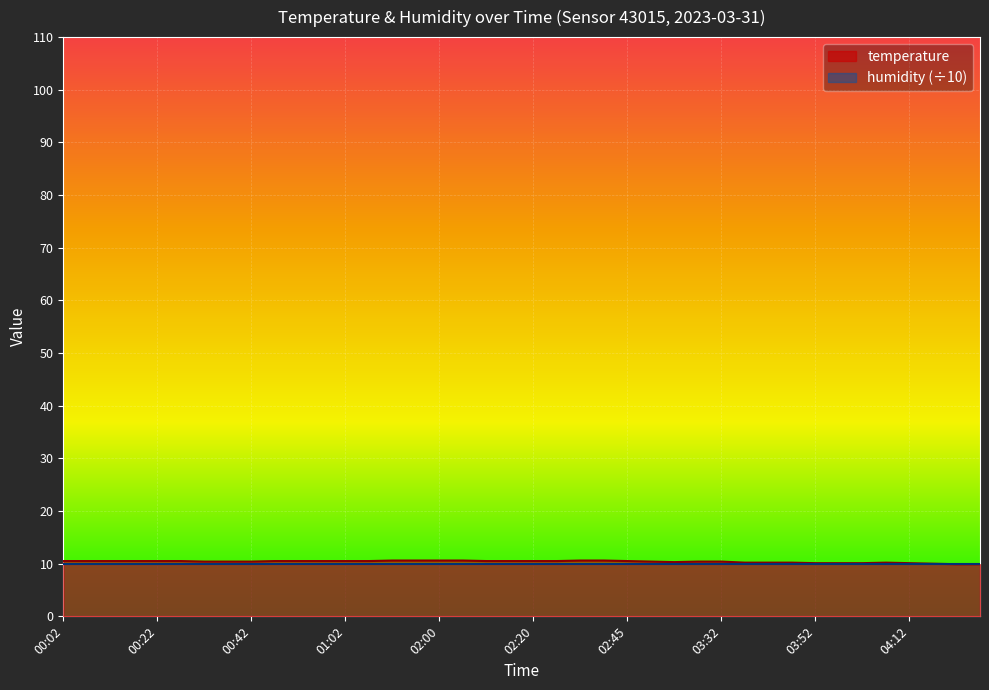

Which category has the lowest value across all series?

04:23